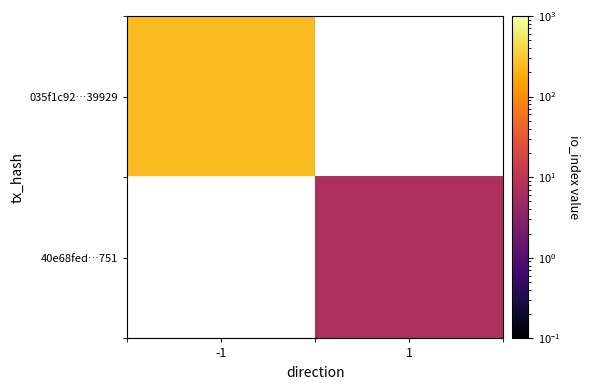

Which has a higher value, 1 or -1?

-1